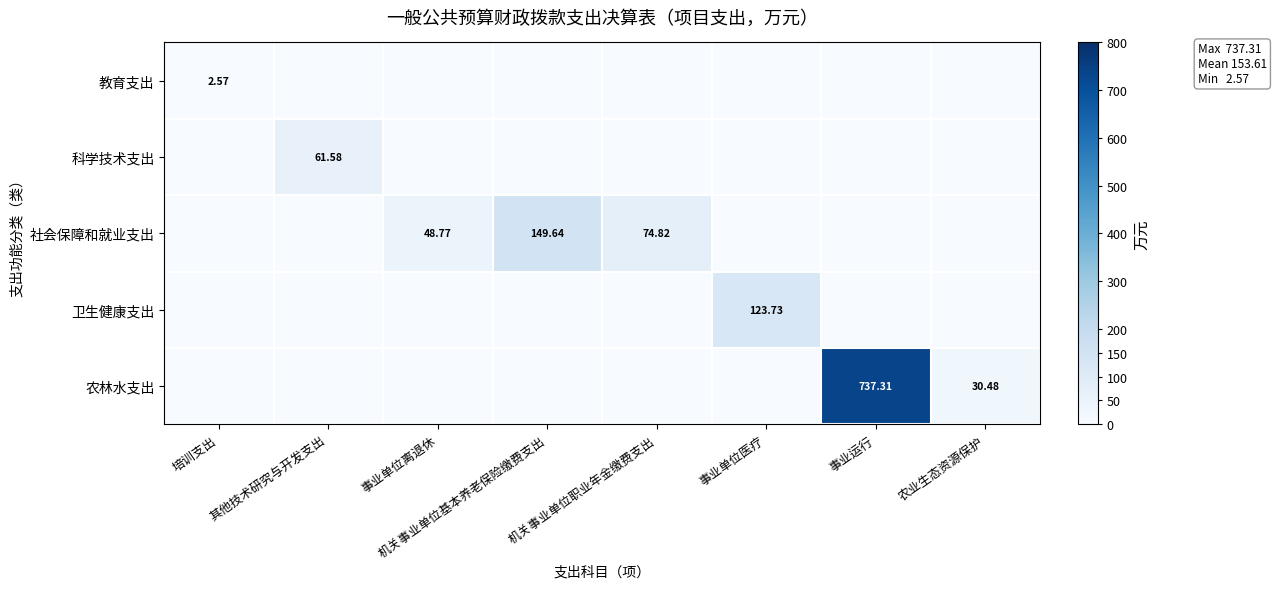

List the labels in order of 卫生健康支出 value, smallest first.

培训支出, 其他技术研究与开发支出, 事业单位离退休, 机关事业单位基本养老保险缴费支出, 机关事业单位职业年金缴费支出, 事业运行, 农业生态资源保护, 事业单位医疗